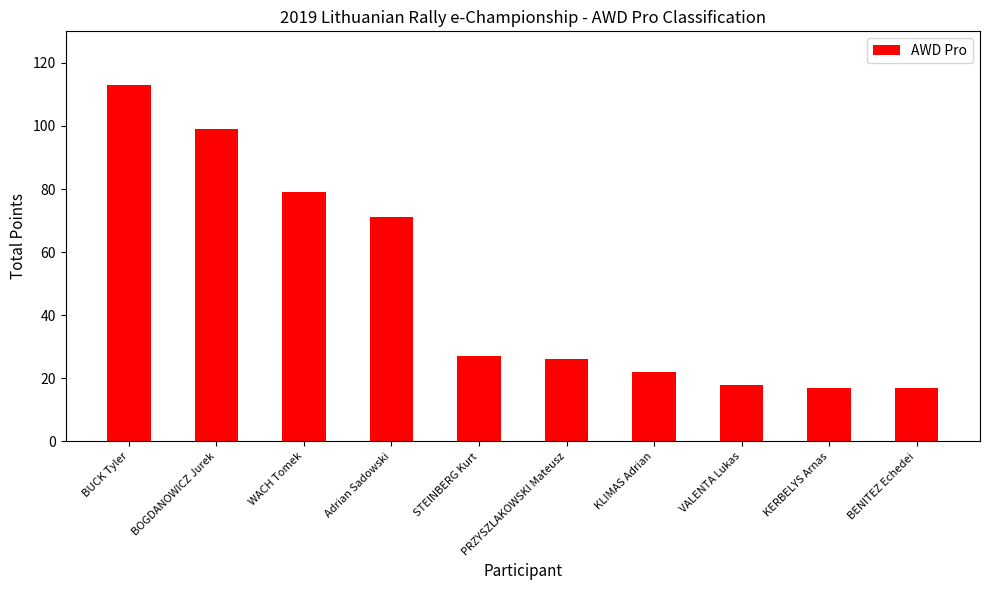

At which label is the value closest to 65?

Adrian Sadowski